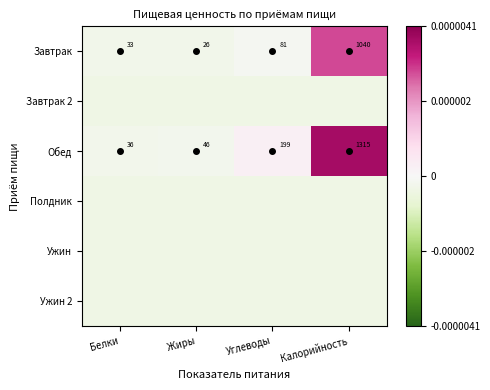

At how many categories does at least one series exceed 0?

2